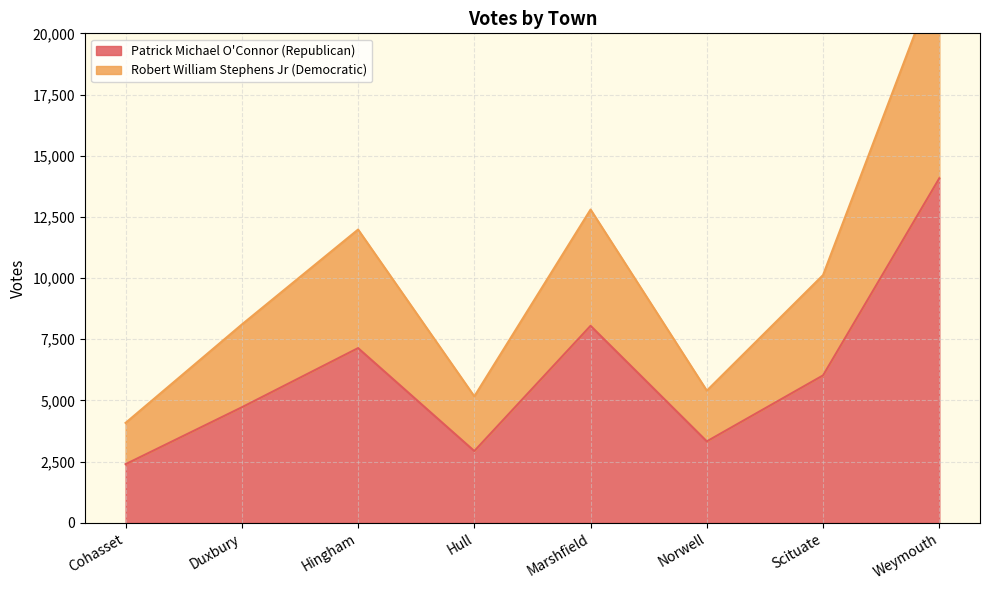

Reading left to right, list all the values displayed in this chart.

Patrick Michael O'Connor (Republican): 2396	4721	7139	2933	8050	3329	6024	14076
Robert William Stephens Jr (Democratic): 4084	8103	11983	5168	12801	5401	10123	22614